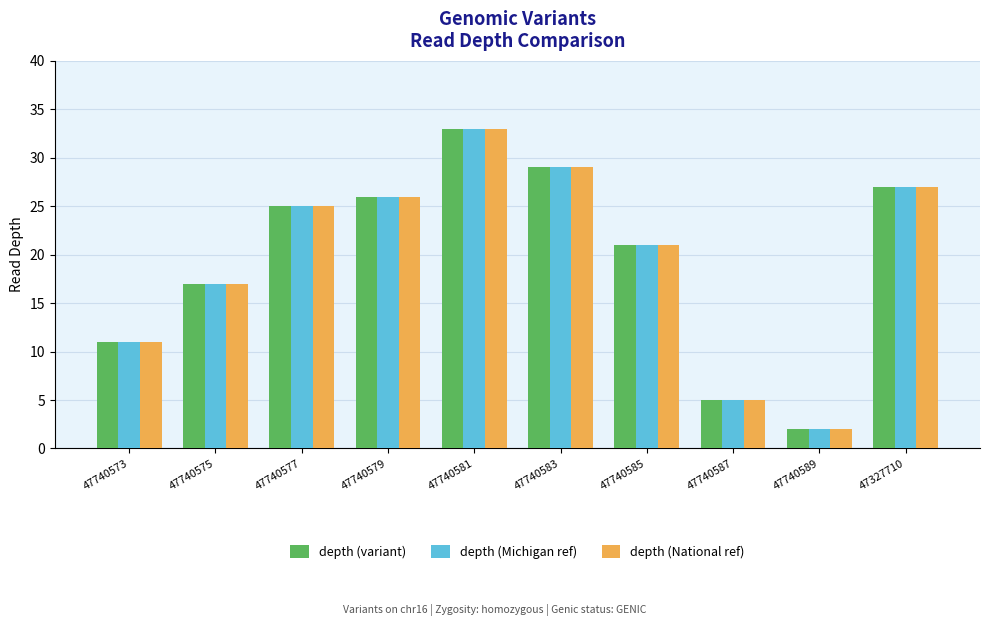

How many bars are there in total?

30